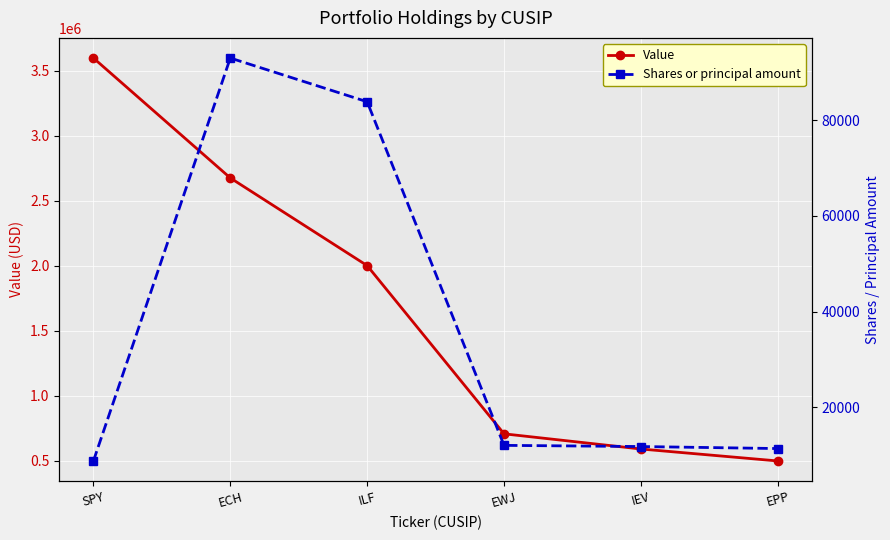

At which label does Value first exceed 2000516?

SPY